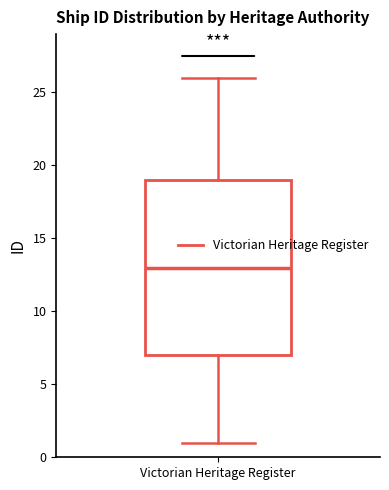

Read this box plot against the y-axis: the position of the median line, the range covered by the box, and the ends of both whiskers. The values are not printed on the chart, so give them approximately, as read against the axis.

median 13, box 7 to 19, whiskers 1 to 26